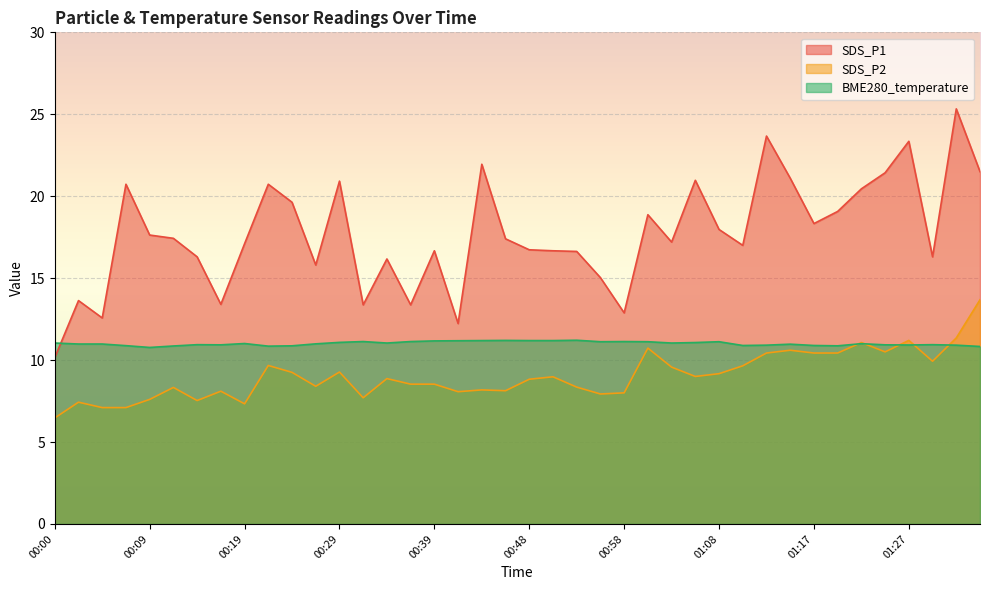

What is the difference between the second highest and minimum values in the BME280_temperature series?

0.4